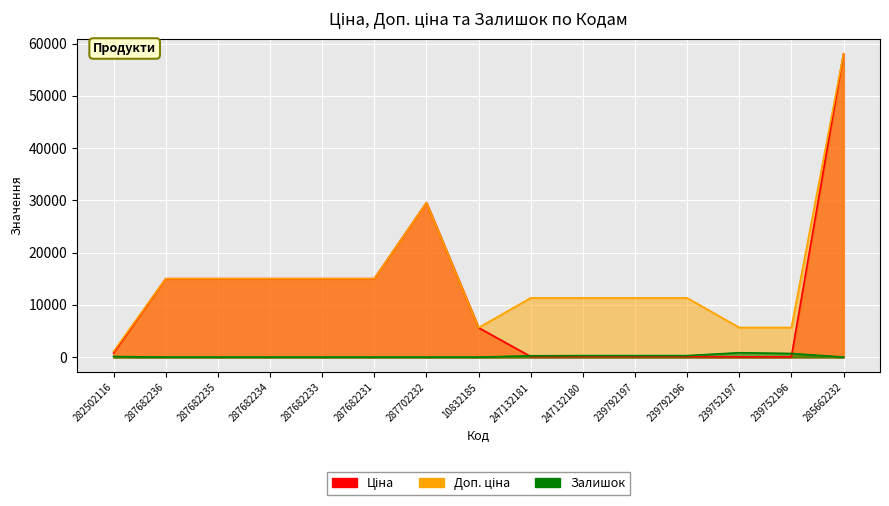

At 247132180, list the series in order from smallest to largest.

Ціна, Залишок, Доп. ціна